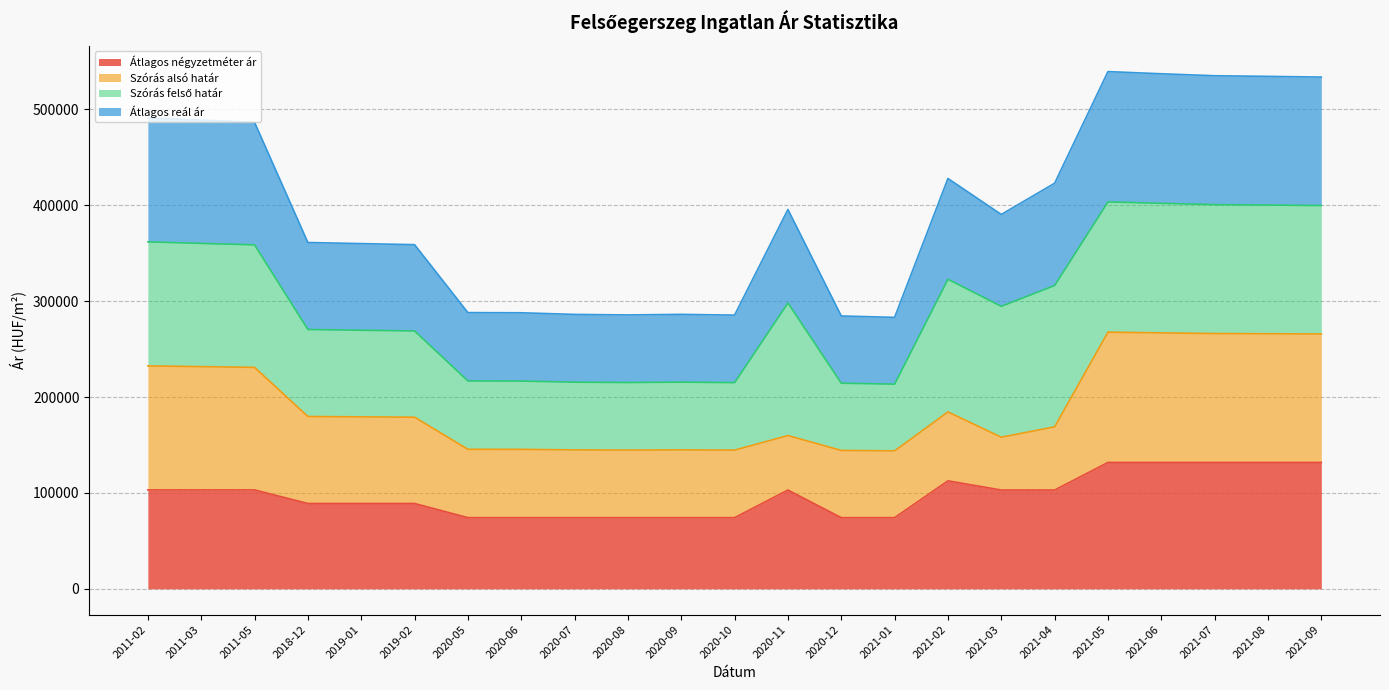

What is the smallest value displayed?

74218